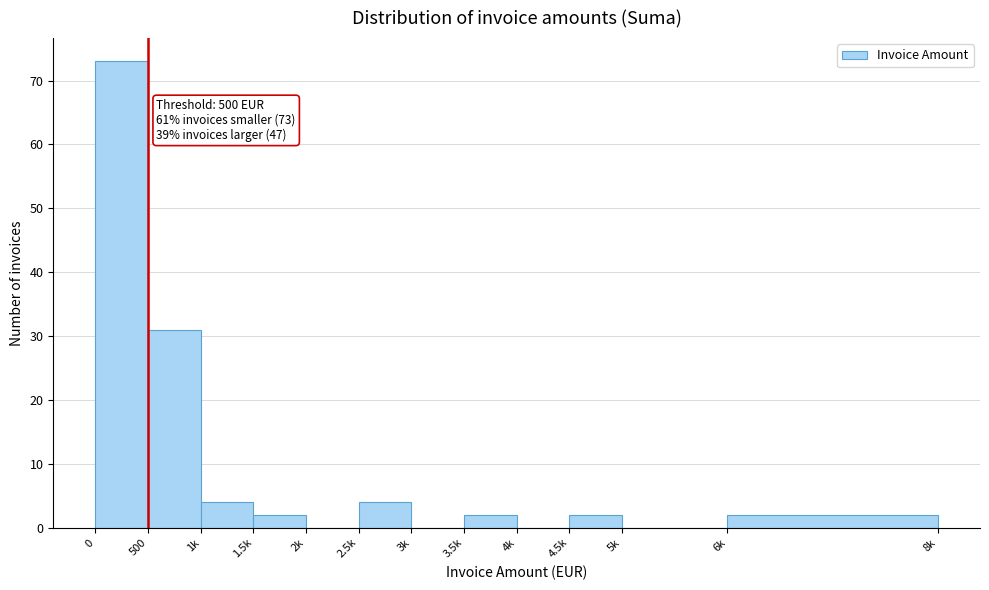

Reading left to right, extract all data points from this chart.

0=73	500=31	1k=4	1.5k=2	2k=0	2.5k=4	3k=0	3.5k=2	4k=0	4.5k=2	5k=0	6k=2